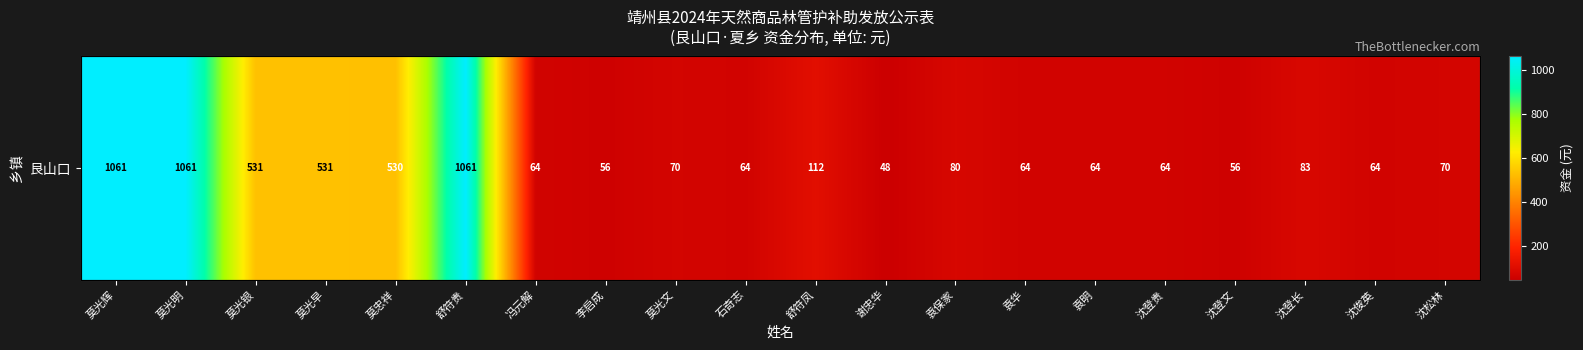

What is the sum of all values?

5734.4